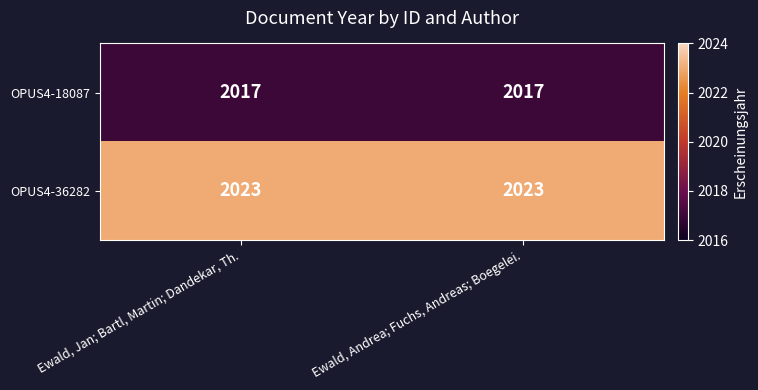

What is the maximum value shown in the chart?

2023